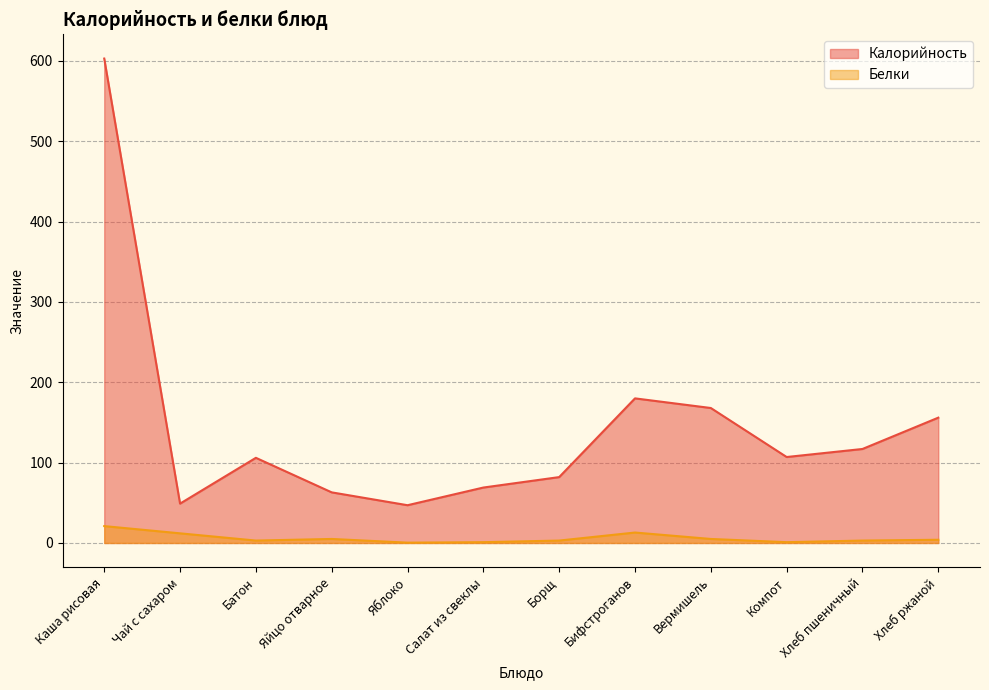

What is the label of the 5th point from the right?

Бифстроганов